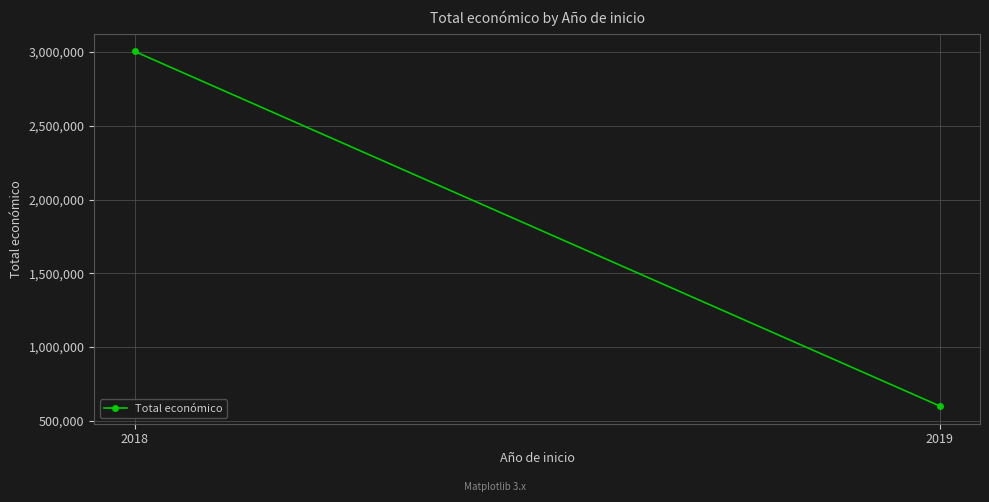

Reading left to right, list all the values displayed in this chart.

3004974	599644